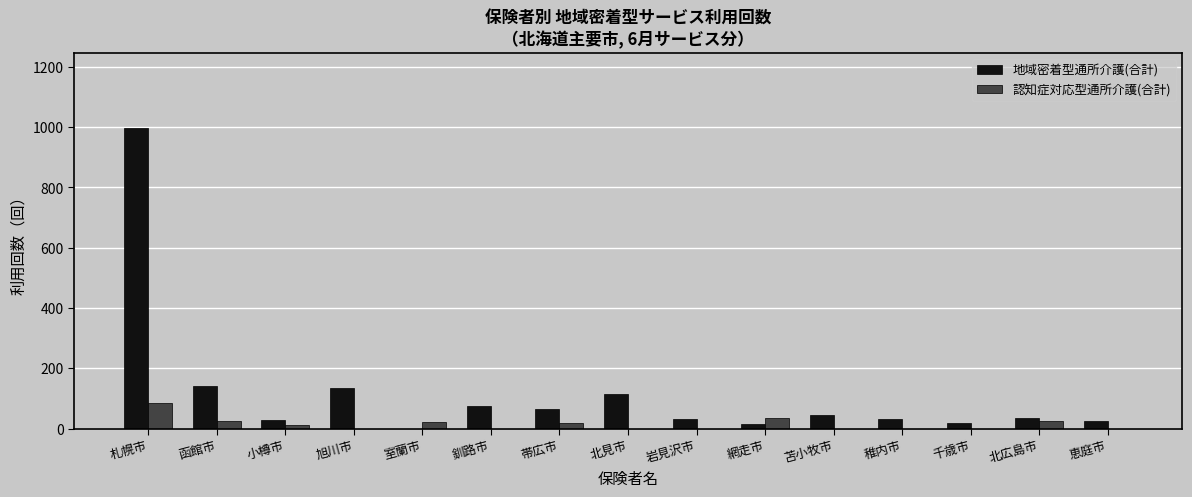

Is it true that 地域密着型通所介護(合計) equals 26 at 恵庭市?

True